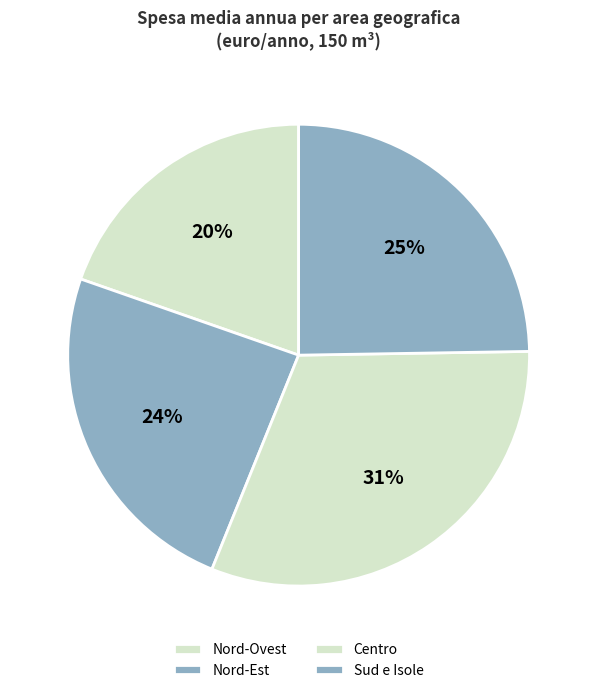

Combined, do Sud e Isole and Centro account for over 50%?

Yes